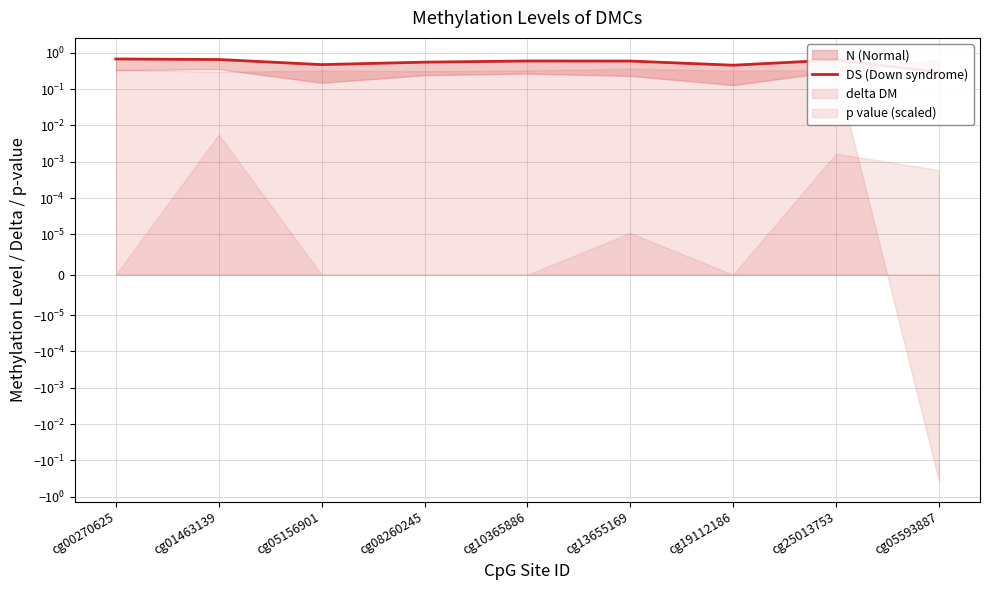

How many lines are shown in the chart?

1